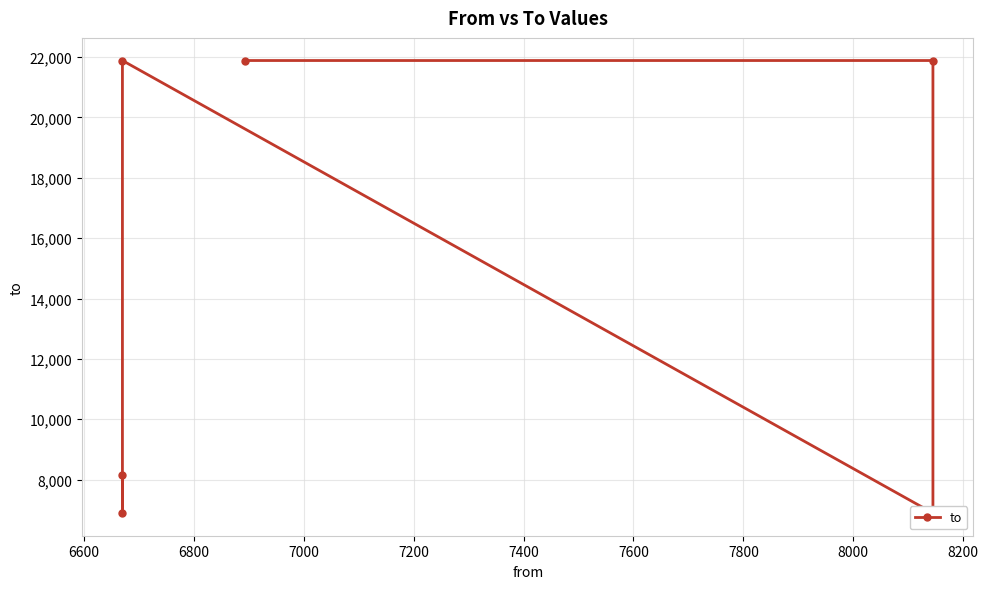

How many lines are shown in the chart?

1